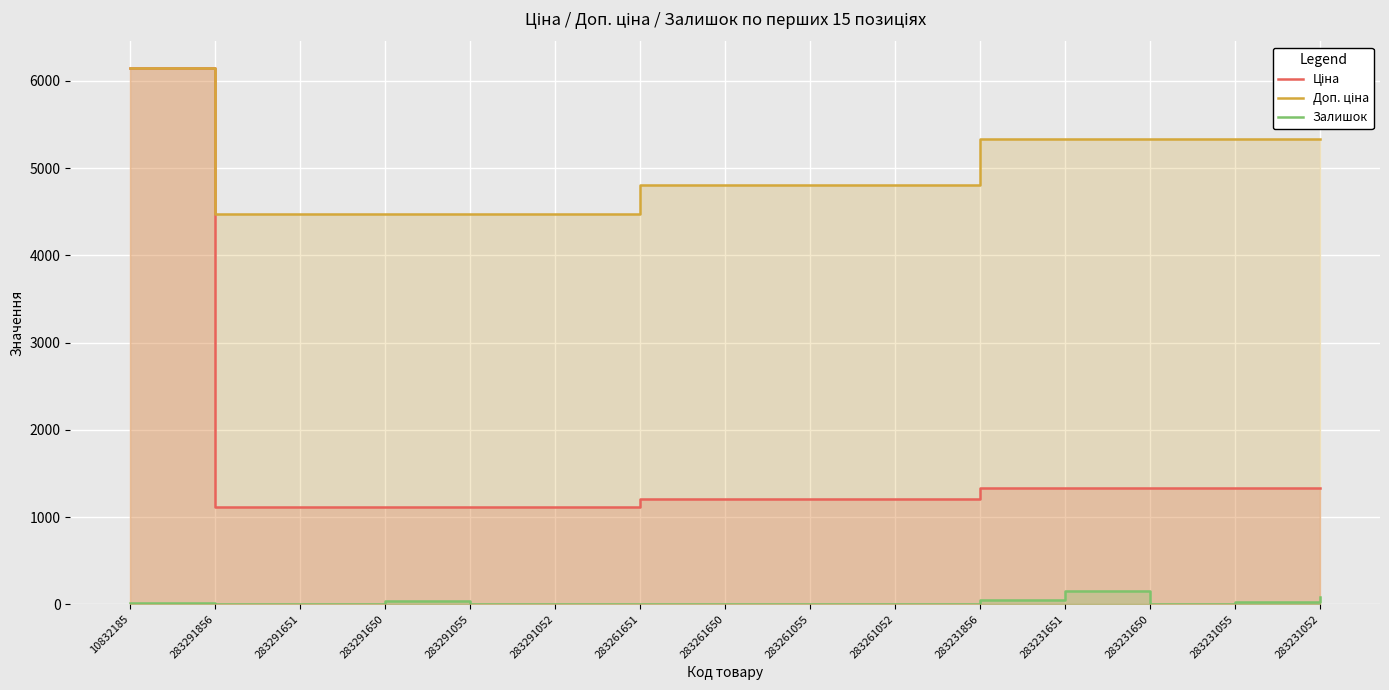

What position from the left is 283231650?

13